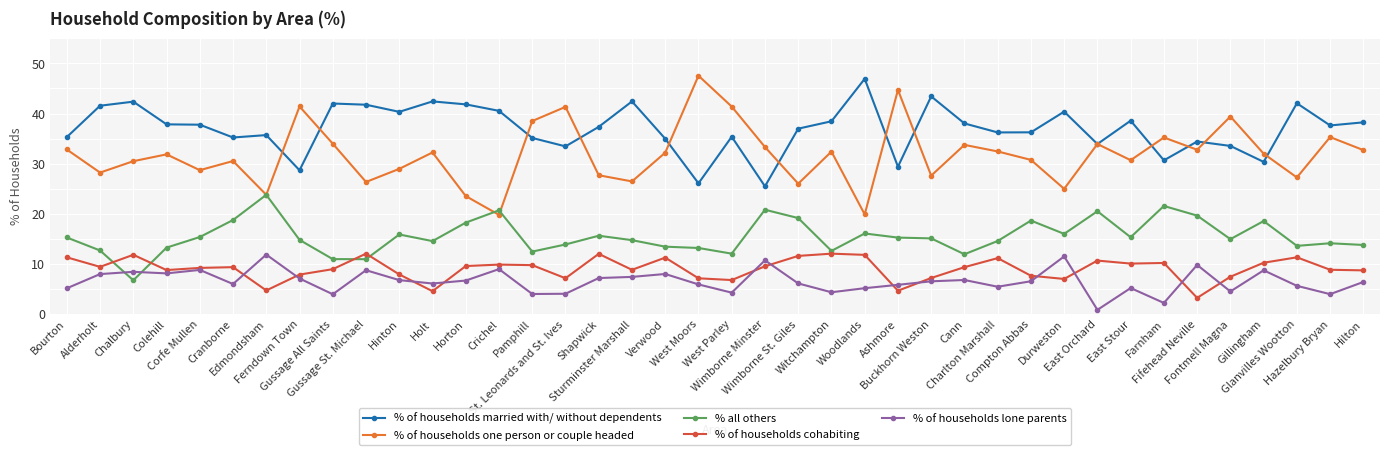

What is the label of the 18th point from the right?

Wimborne St. Giles